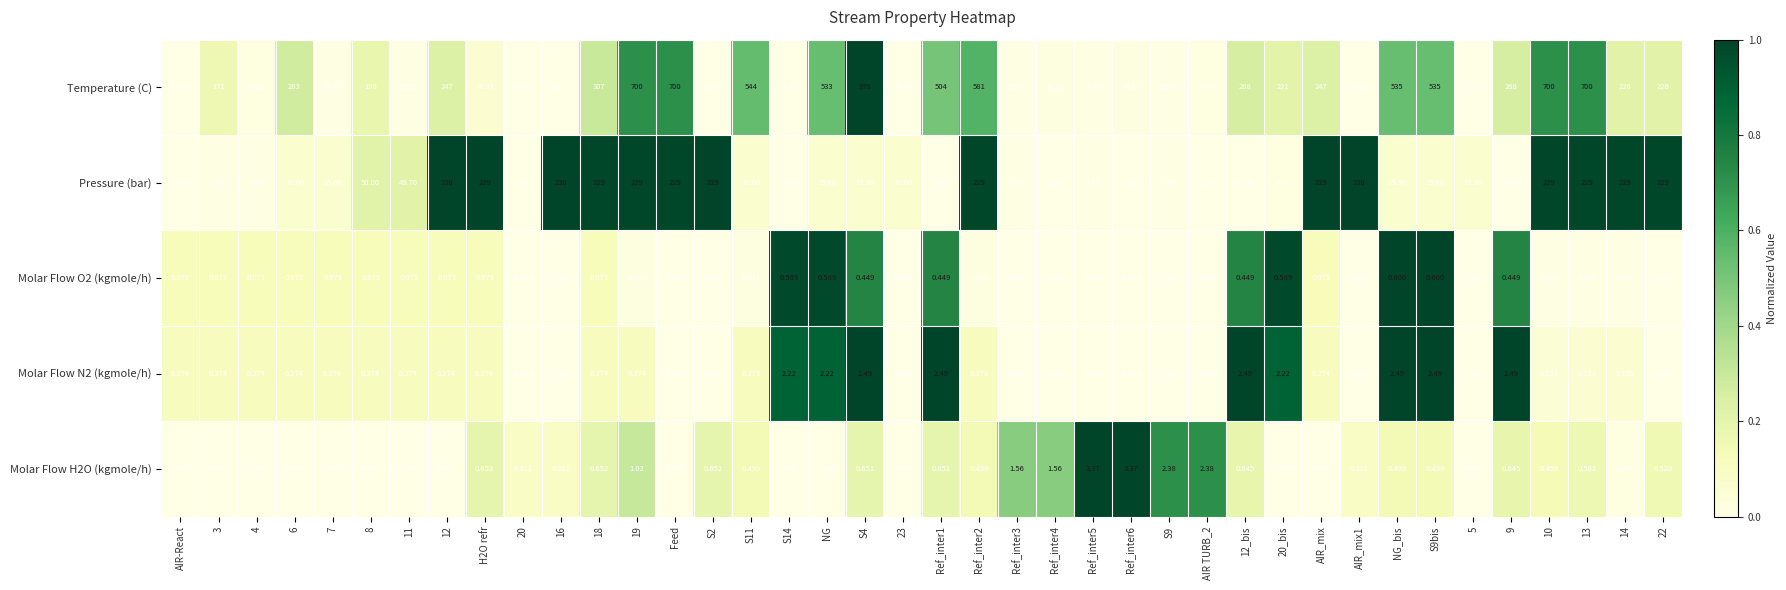

Between Ref_inter2 and 9, which series saw the biggest shift?

Temperature (C)